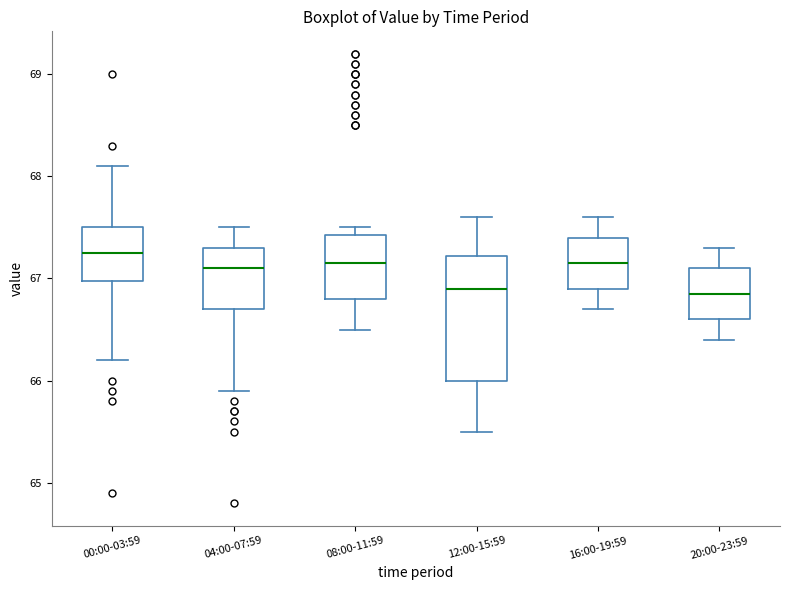

Where does the median line of the box for 12:00-15:59 sit on the y-axis? The values are not printed on the chart, so give them approximately, as read against the axis.

66.9